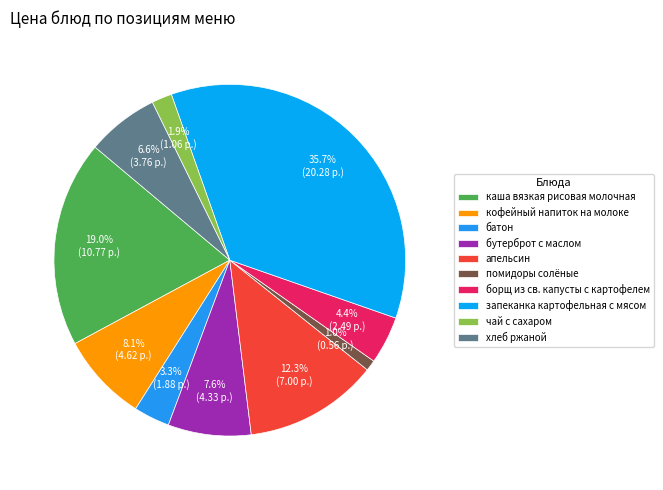

Rank the categories by value from lowest to highest.

помидоры солёные, чай с сахаром, батон, борщ из св. капусты с картофелем, хлеб ржаной, бутерброт с маслом, кофейный напиток на молоке, апельсин, каша вязкая рисовая молочная, запеканка картофельная с мясом